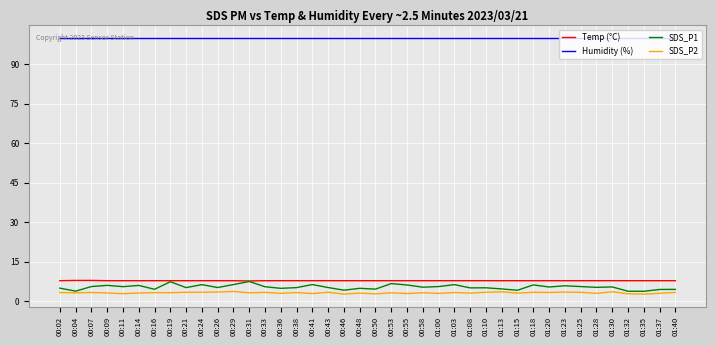

True or false: SDS_P2 and Humidity (%) intersect in this chart.

False